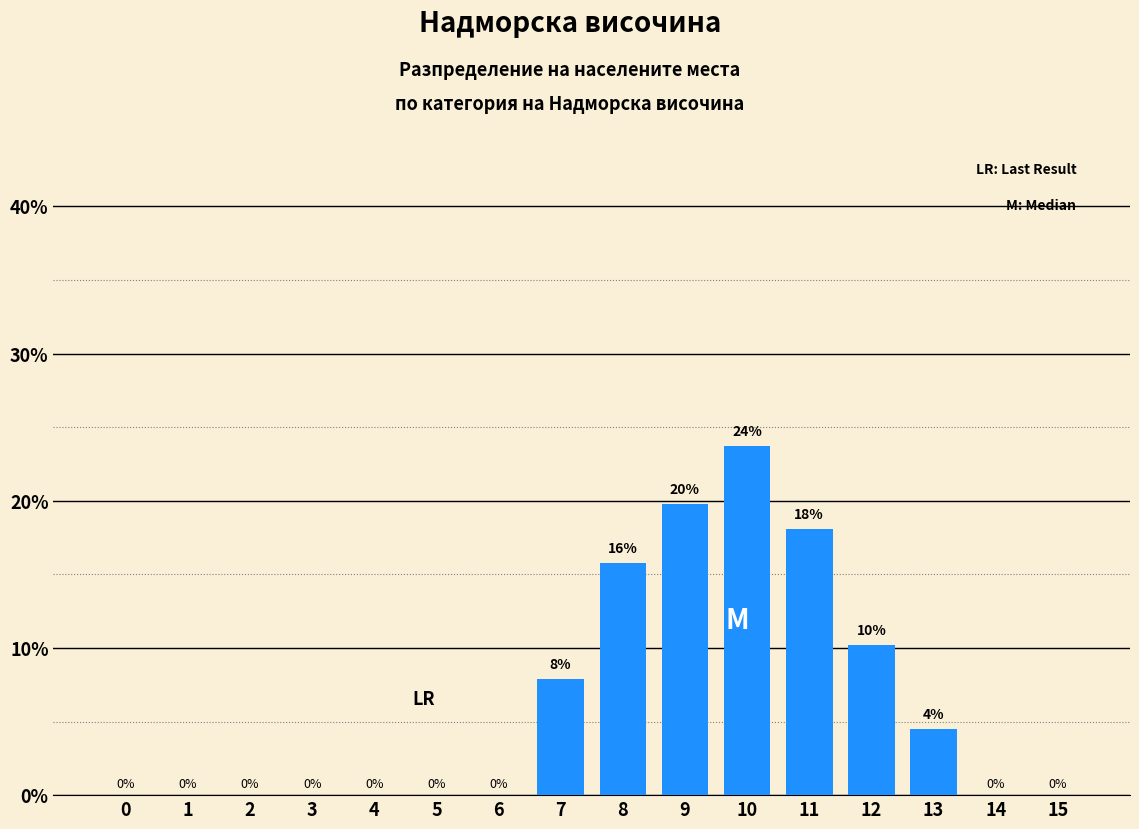

What is the sum of all values?

100.0